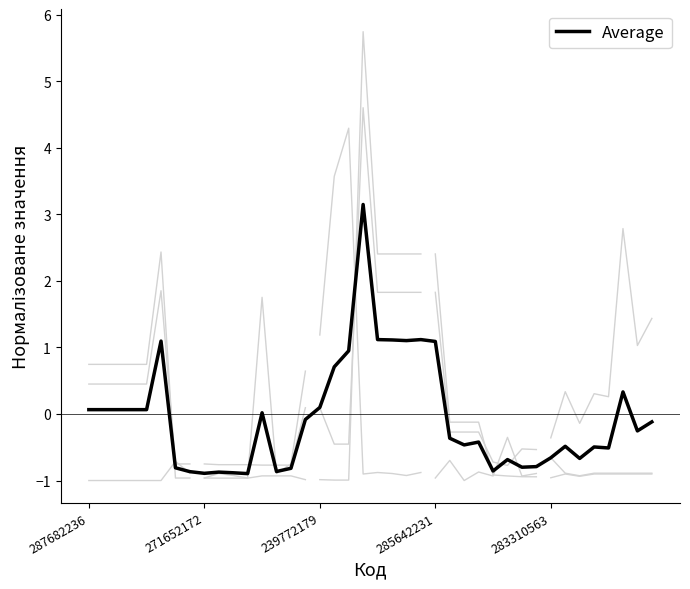

What is the minimum value for Average?

-0.9